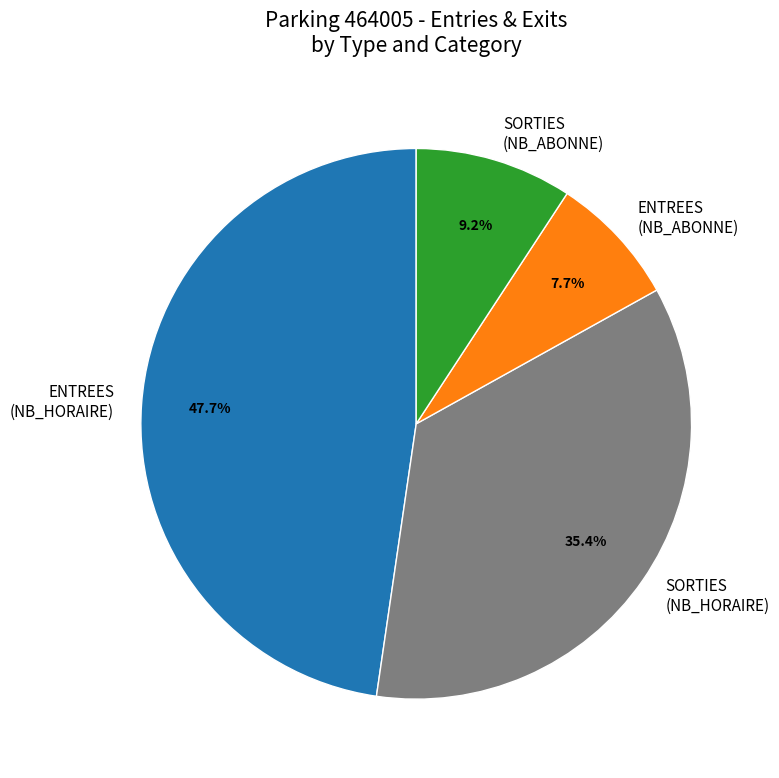

Which slice is the largest?

ENTREES (NB_HORAIRE)